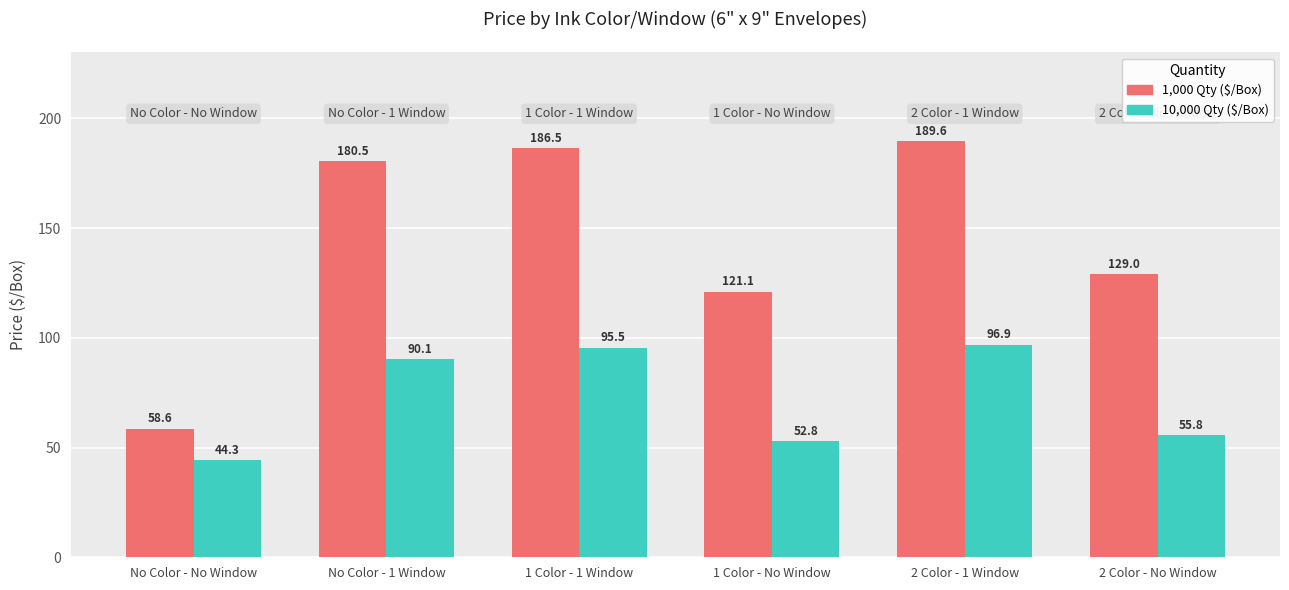

Is it true that 1,000 Qty ($/Box) equals 268.2 at No Color - 1 Window?

False